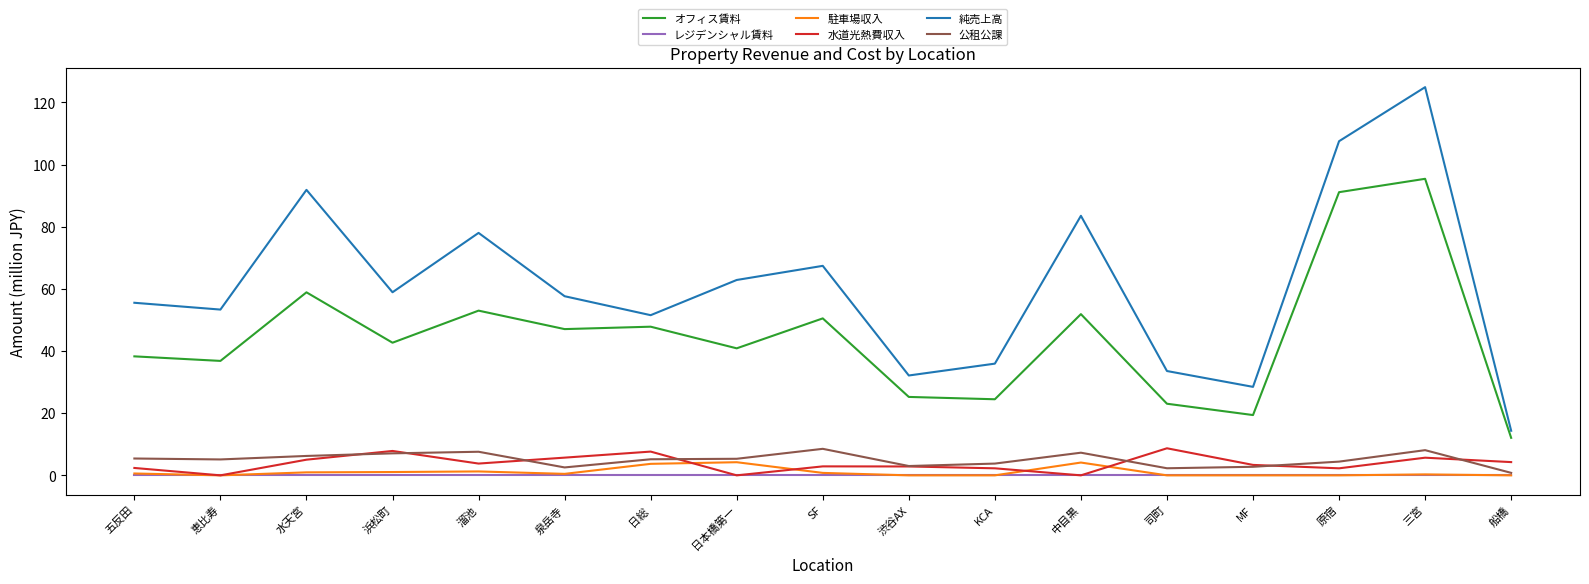

At which category is the sum across all series the highest?

三宮